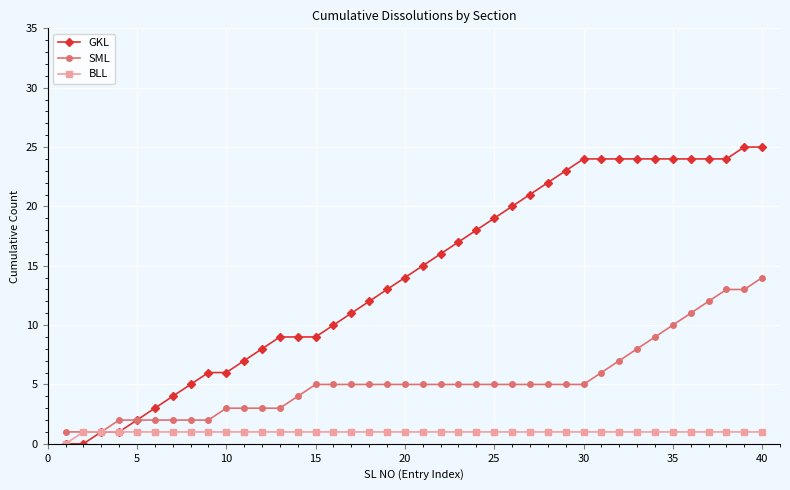

Rank the series by their average value, from highest to lowest.

GKL, SML, BLL